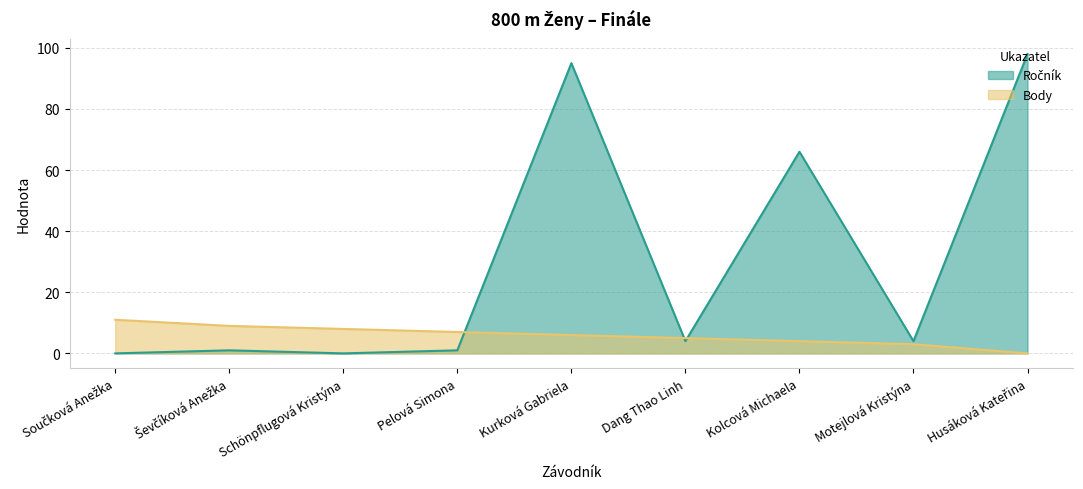

What is the label of the 3rd point from the right?

Kolcová Michaela